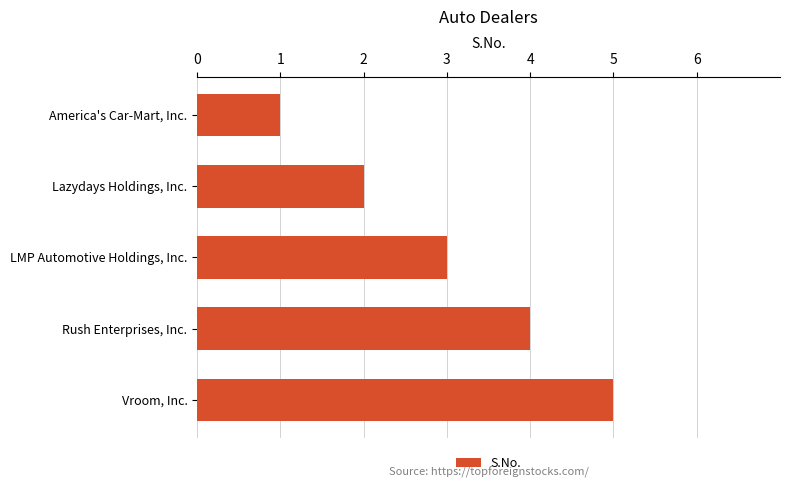

Are the bars grouped side by side (vs. stacked)?

No